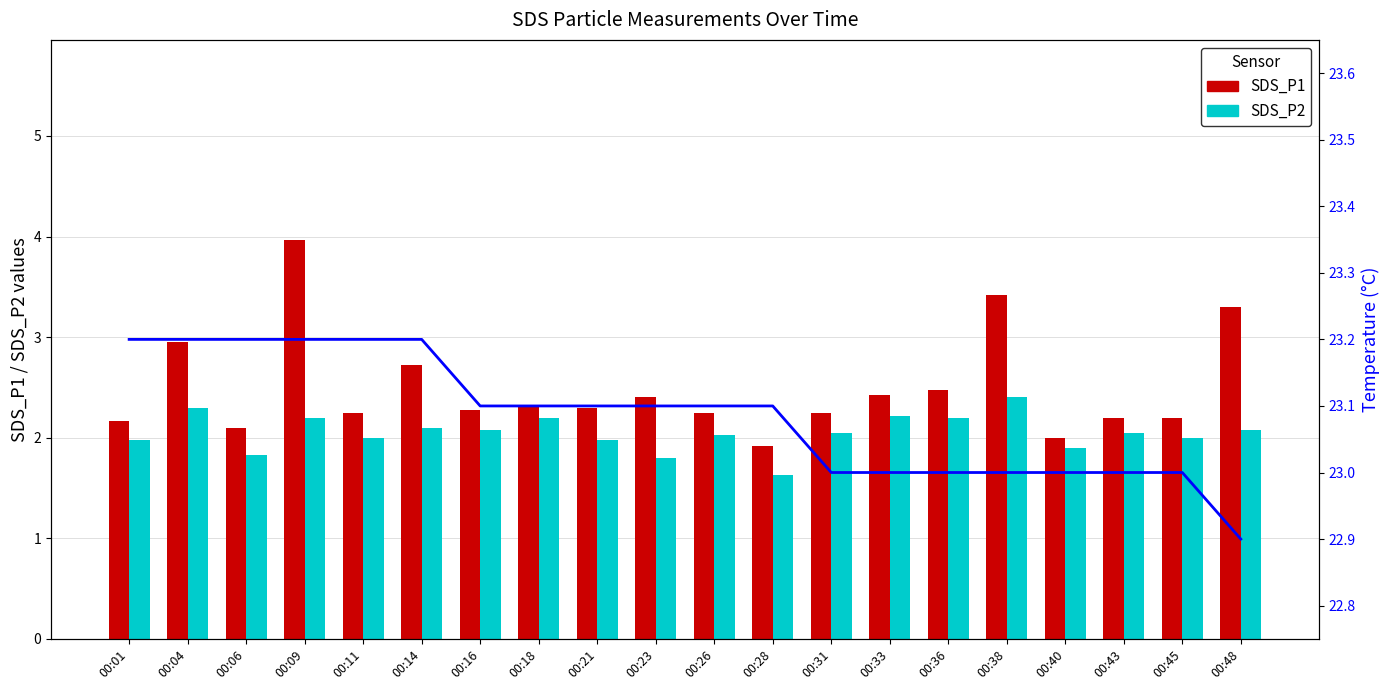

Which series changed the most between 00:04 and 00:09?

SDS_P1